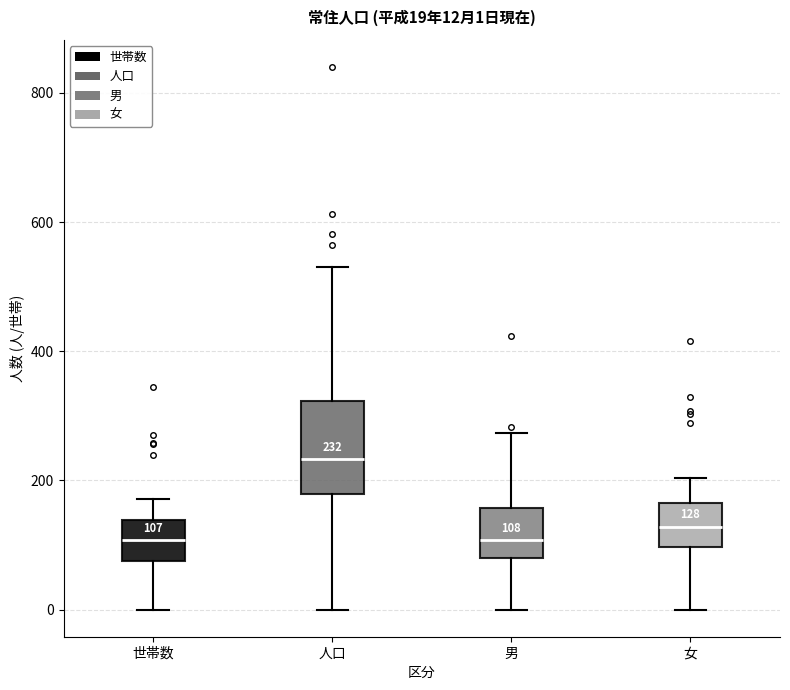

Which box is the tallest, from its lower edge to its upper edge?

人口